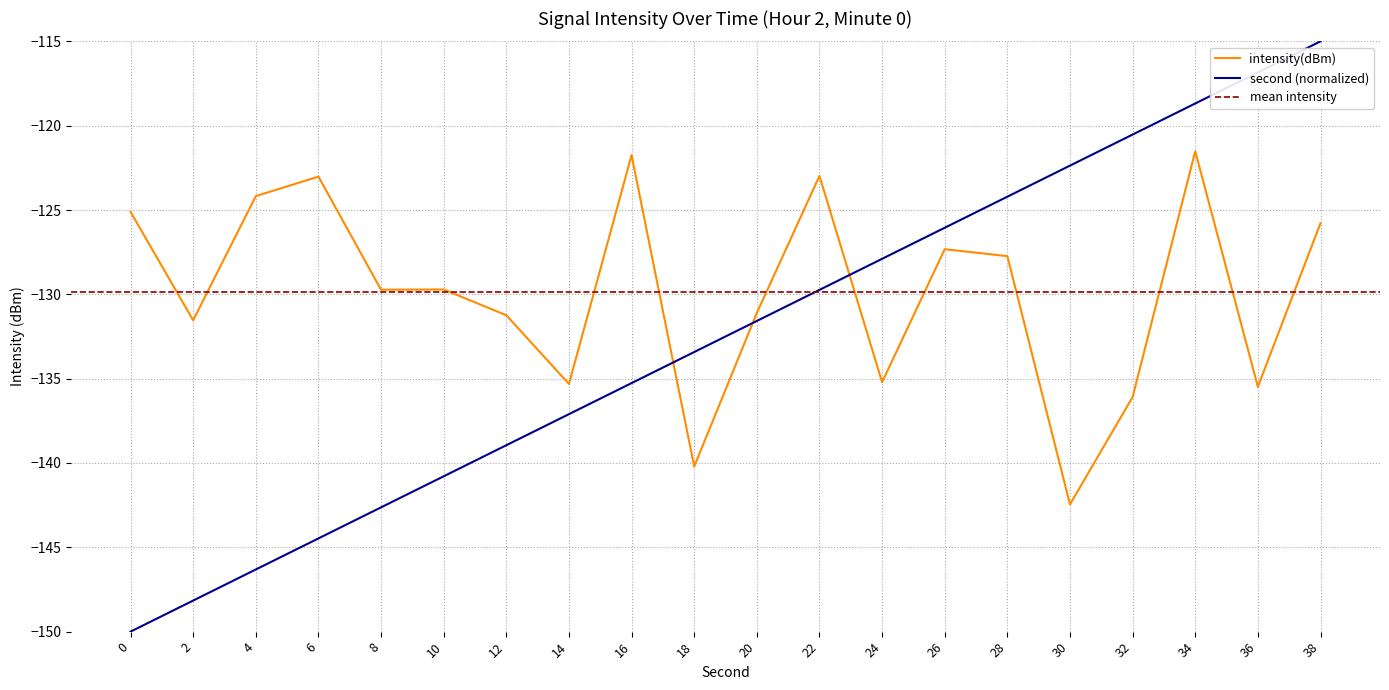

Rank the categories by second (normalized) value from highest to lowest.

38, 36, 34, 32, 30, 28, 26, 24, 22, 20, 18, 16, 14, 12, 10, 8, 6, 4, 2, 0